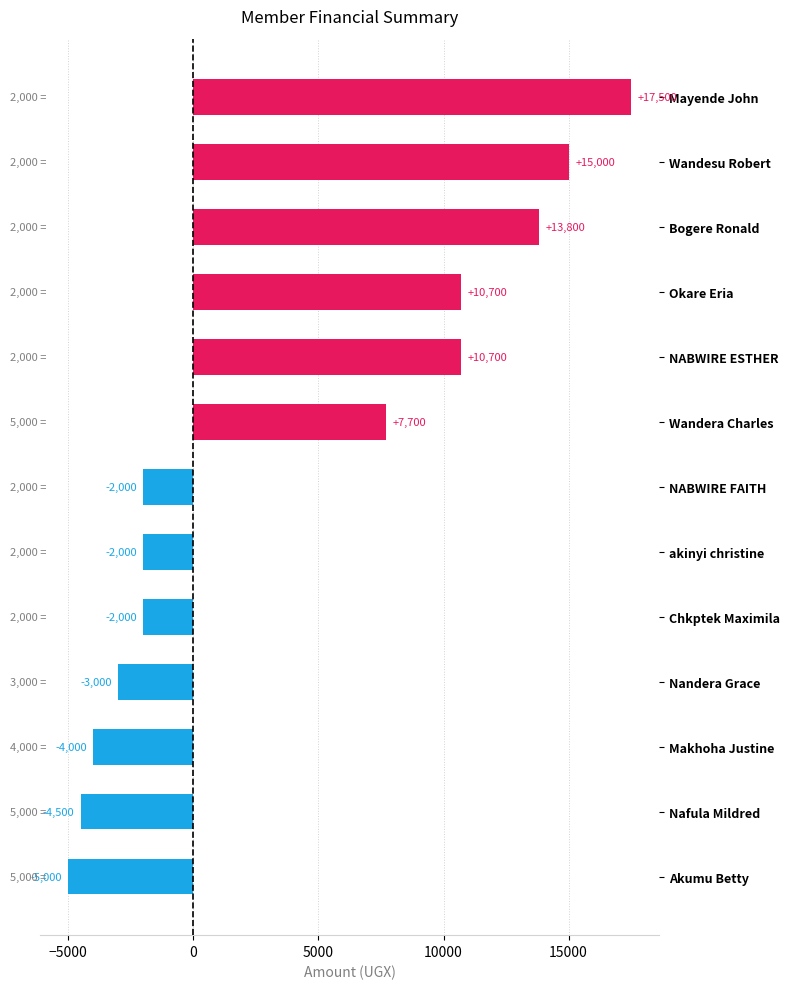

How many categories are shown in the chart?

13